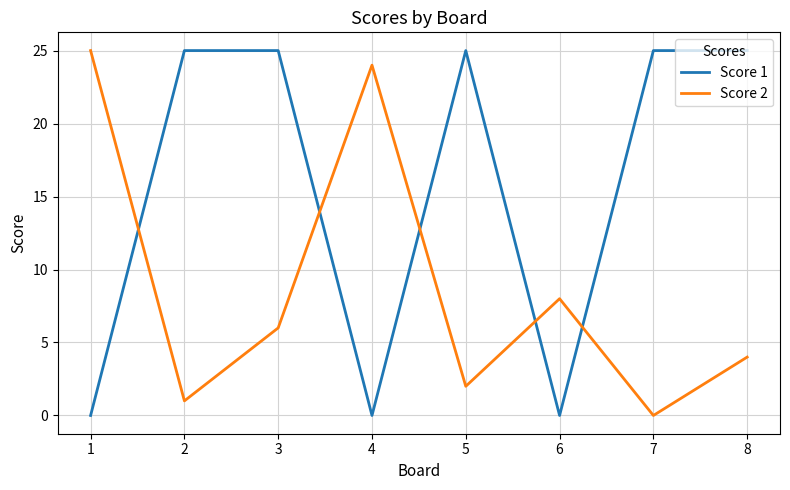

Is it true that Score 2 equals 24 at 4?

True